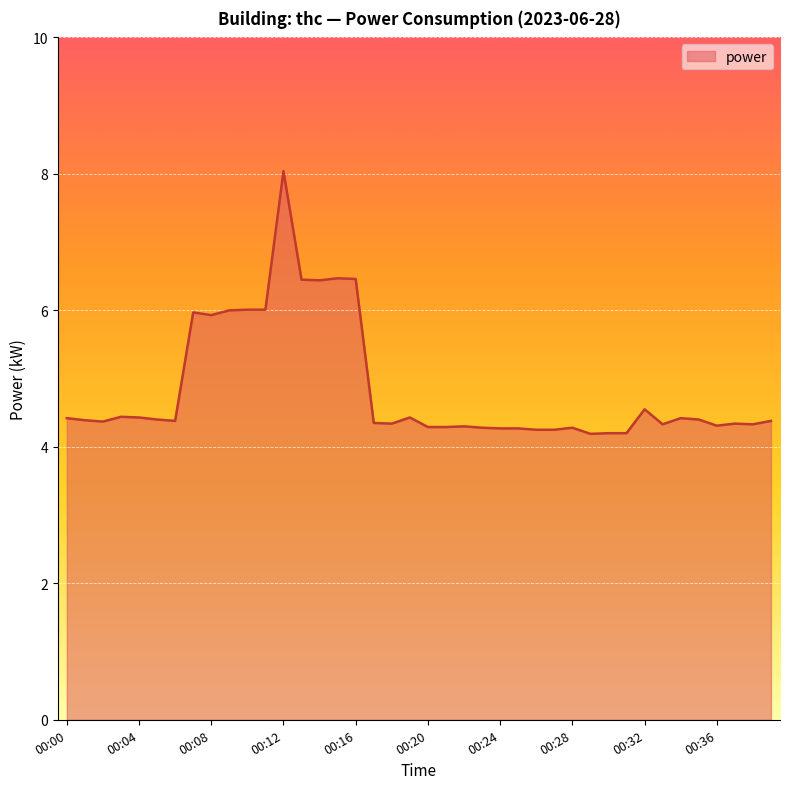

What is the minimum value shown in the chart?

4.2